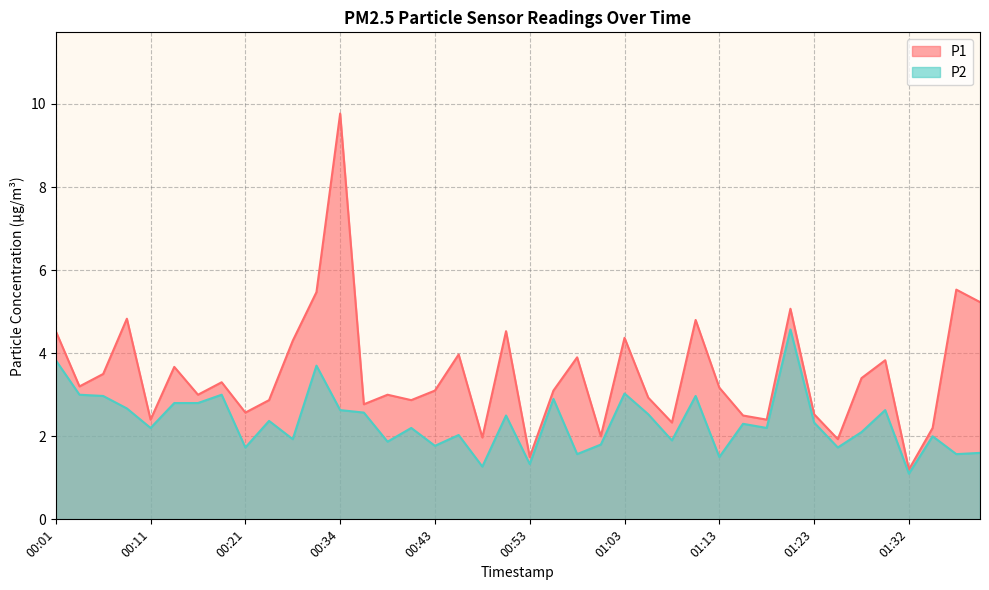

What is the spread (max minus min) of values at 01:27?

1.3